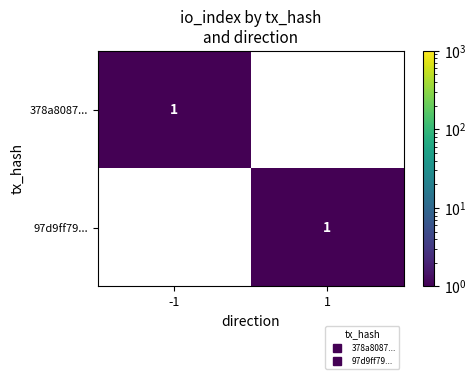

Rank the categories by 378a8087... value from lowest to highest.

1, -1